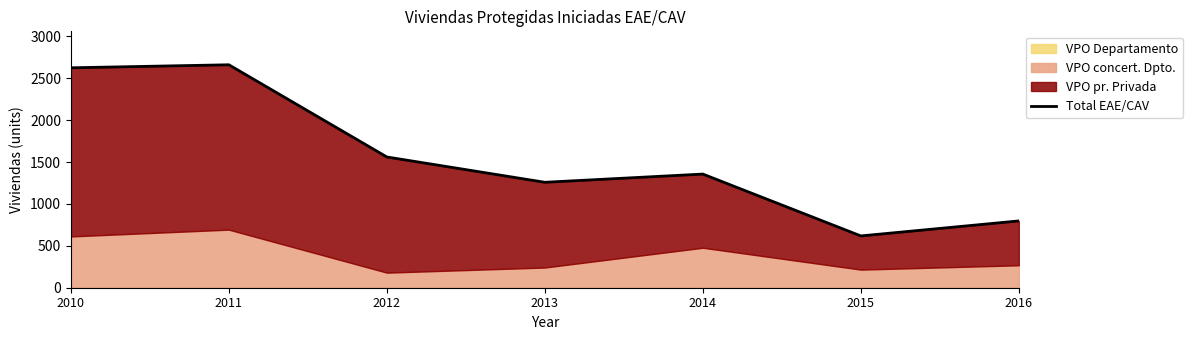

What is the change in value from 2013 to 2014?

+98